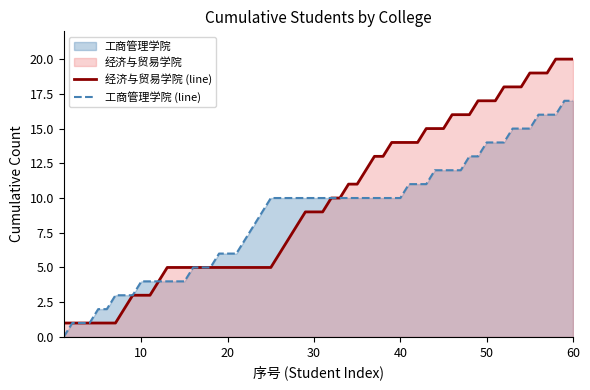

What is the greatest value displayed?

20